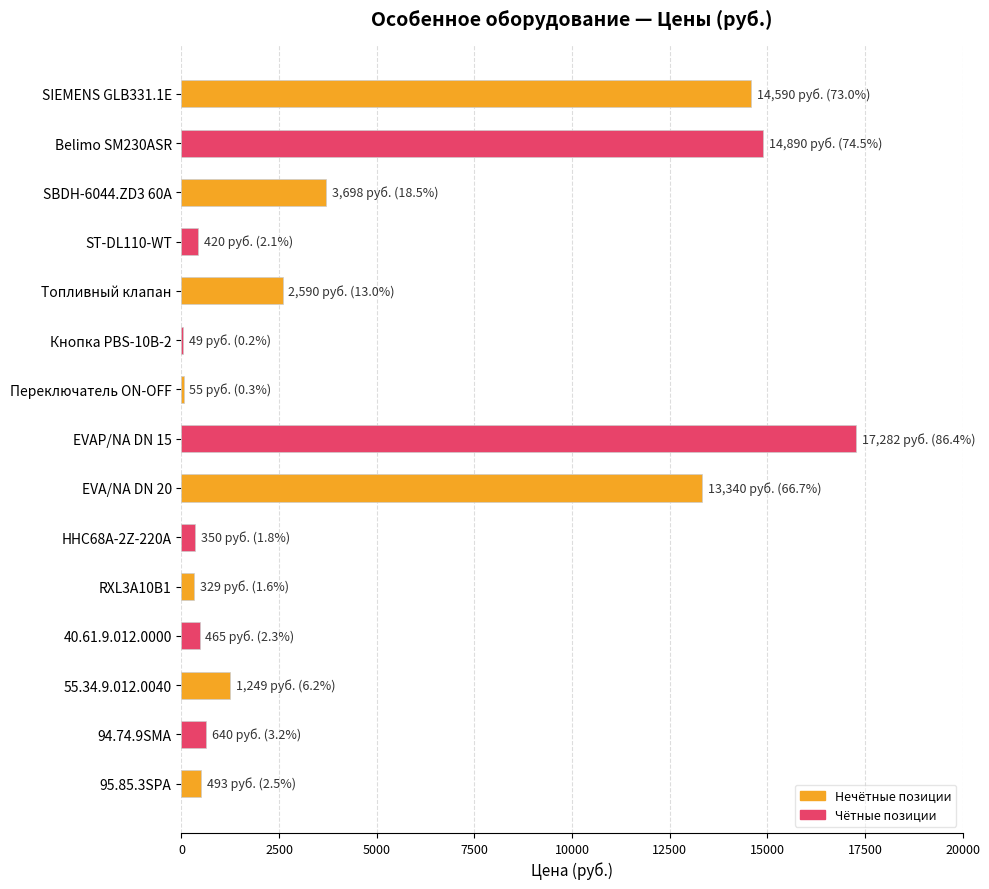

Which has a higher value, Кнопка PBS-10B-2 or Топливный клапан?

Топливный клапан